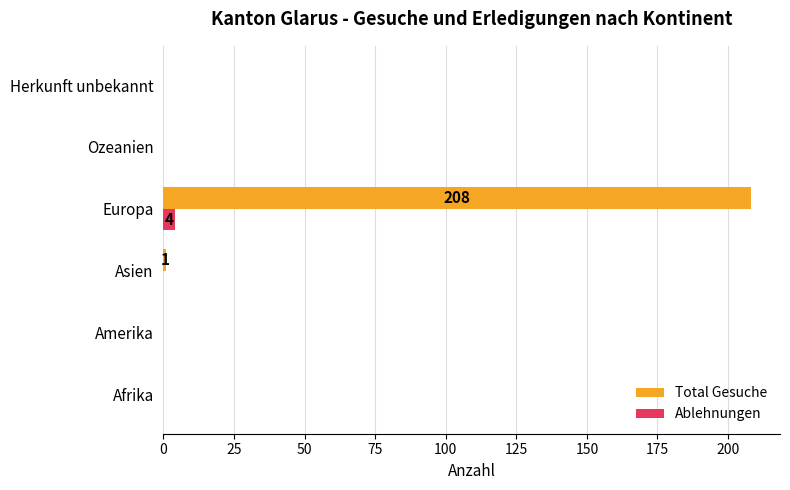

What is the maximum value for Total Gesuche?

208